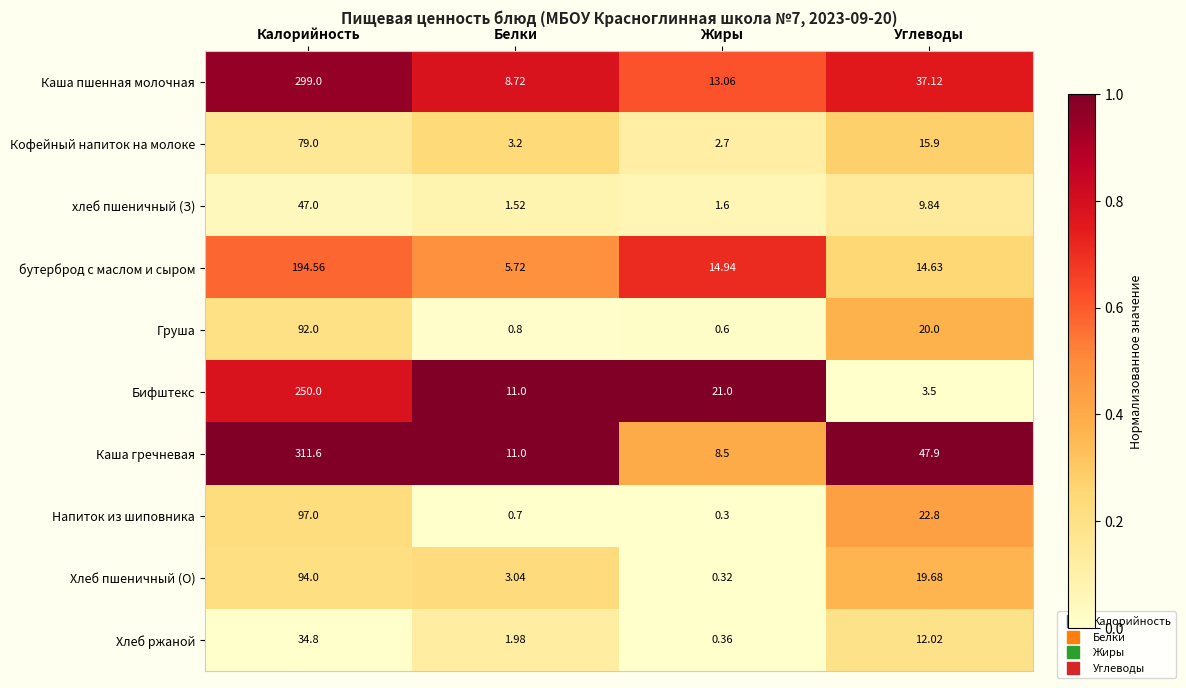

Is the value of Бифштекс at Углеводы greater than the value of бутерброд с маслом и сыром at Углеводы?

No